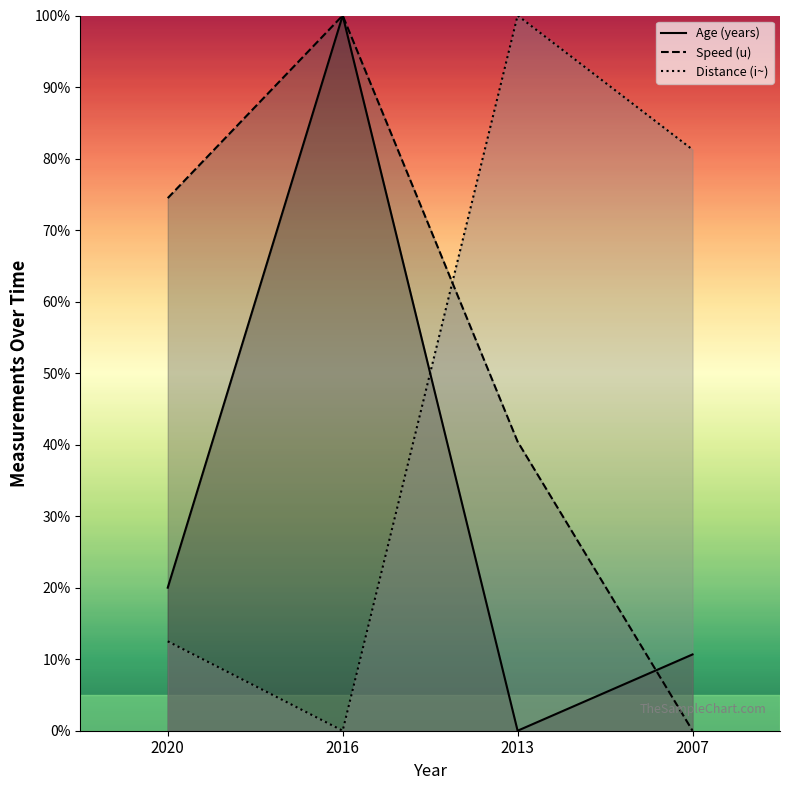

Reading left to right, list all the values displayed in this chart.

Age (years): 20.0	100.0	0.0	10.7
Speed (u): 74.5	100.0	40.4	0.0
Distance (i~): 12.5	0.0	100.0	81.2